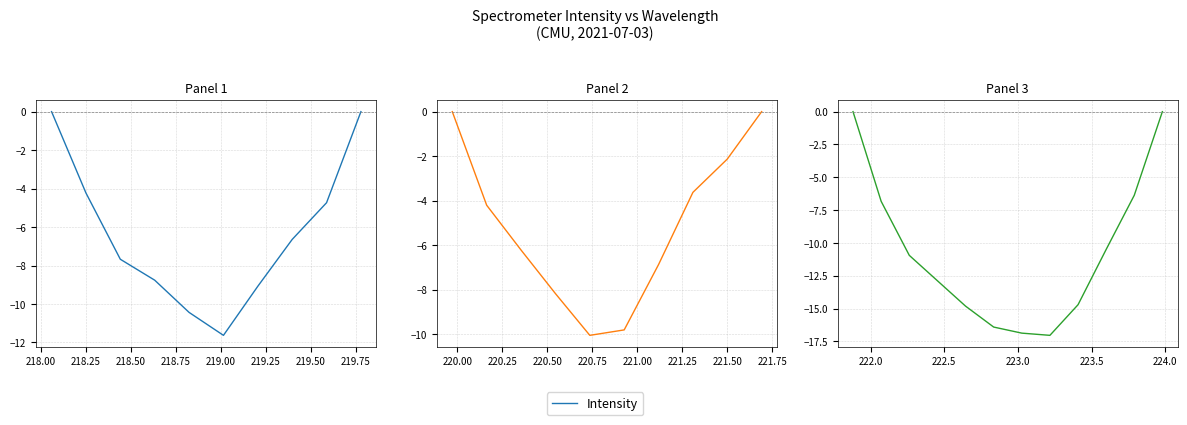

True or false: the data shows 8.7 at 11.

False